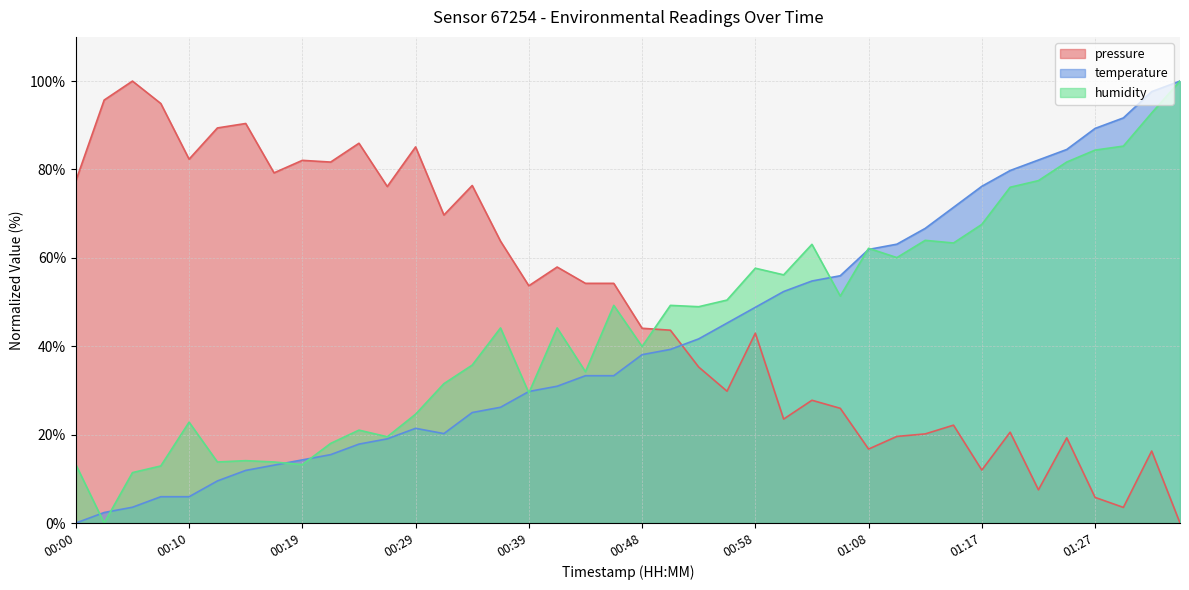

The pressure series shows 82.3 at 00:10. True or false?

True